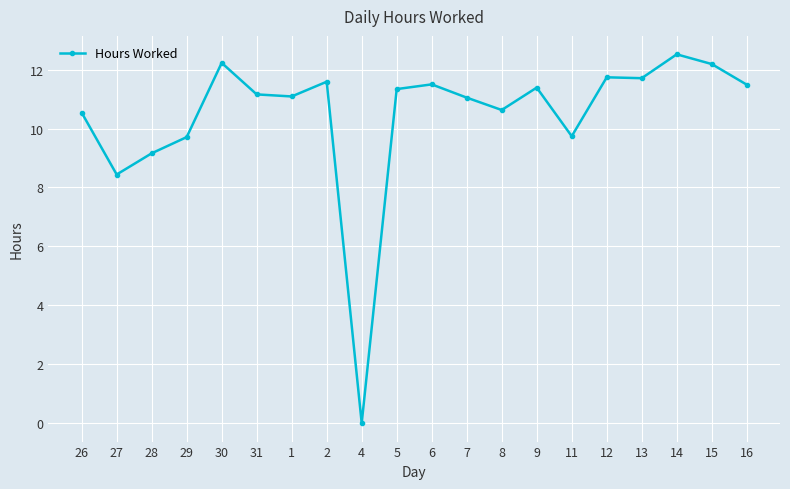

Count the number of data series in this chart.

1